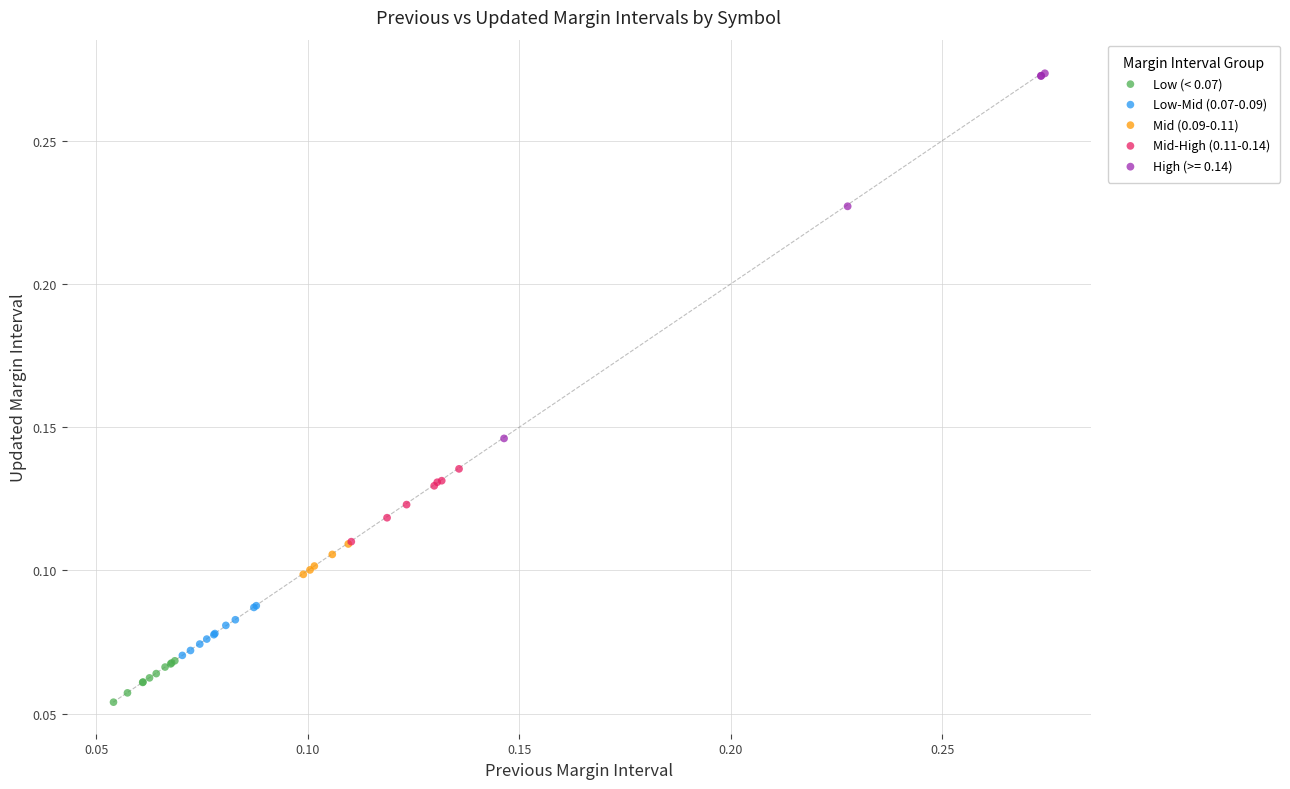

Which series contains the lowest Y value?

Low (< 0.07)